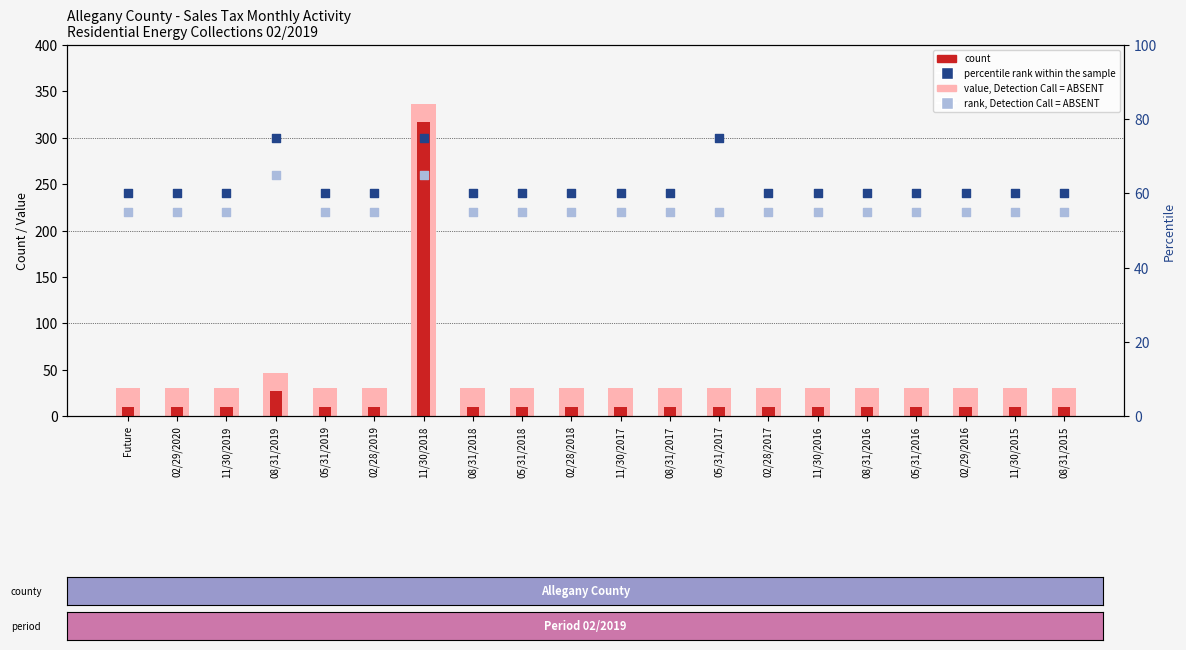

Is the value of count at 11/30/2017 greater than the value of value, Detection Call = ABSENT at 08/31/2019?

No